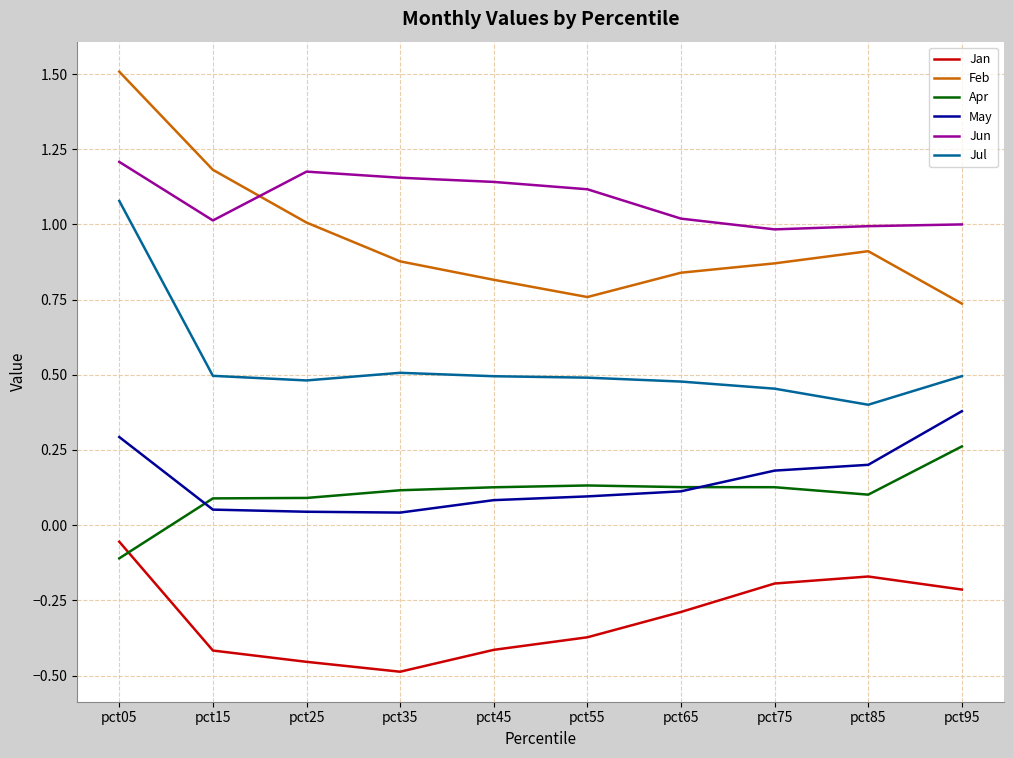

True or false: May and Jun intersect in this chart.

False